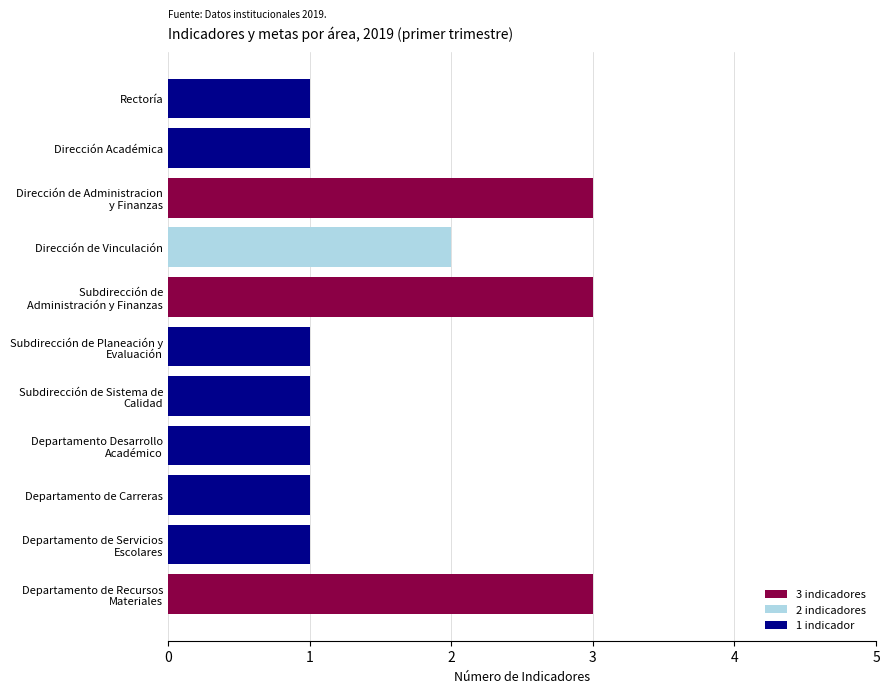

What is the label of the 9th bar from the top?

Departamento de Carreras